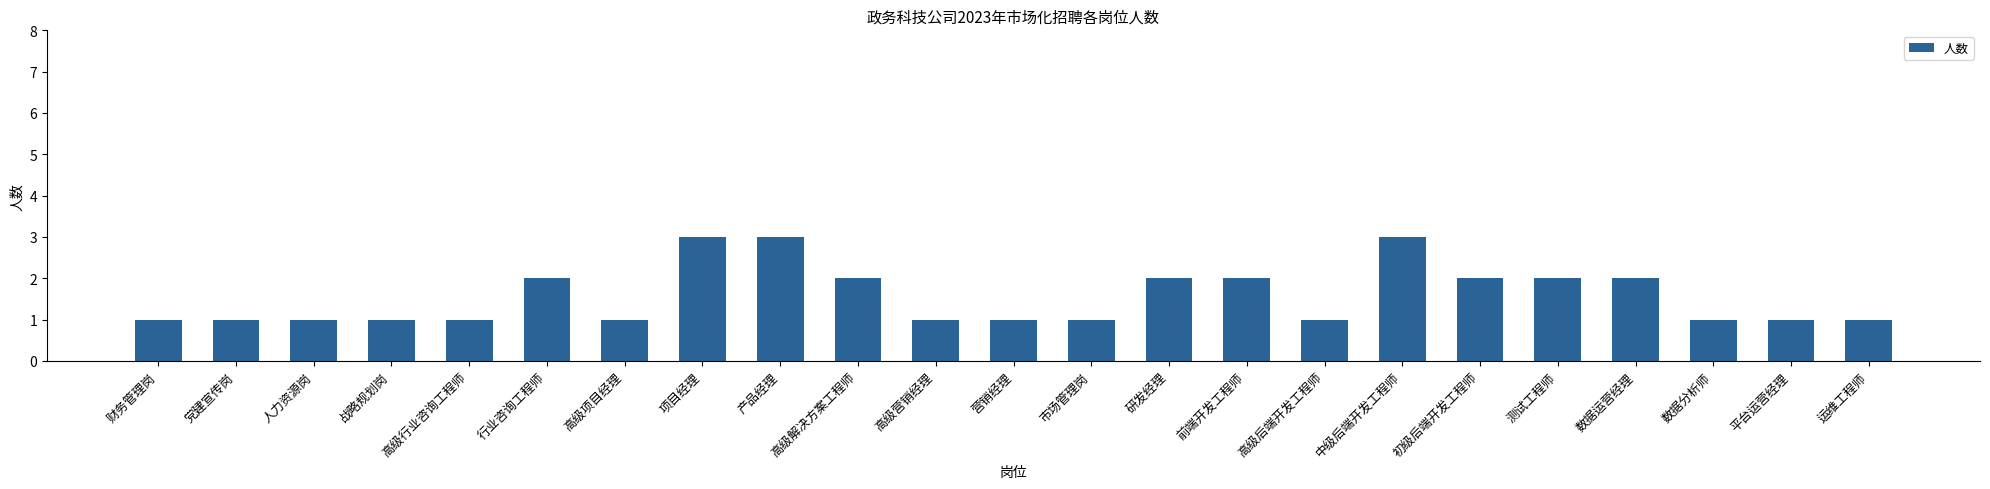

Between 人力资源岗 and 前端开发工程师, which is larger?

前端开发工程师